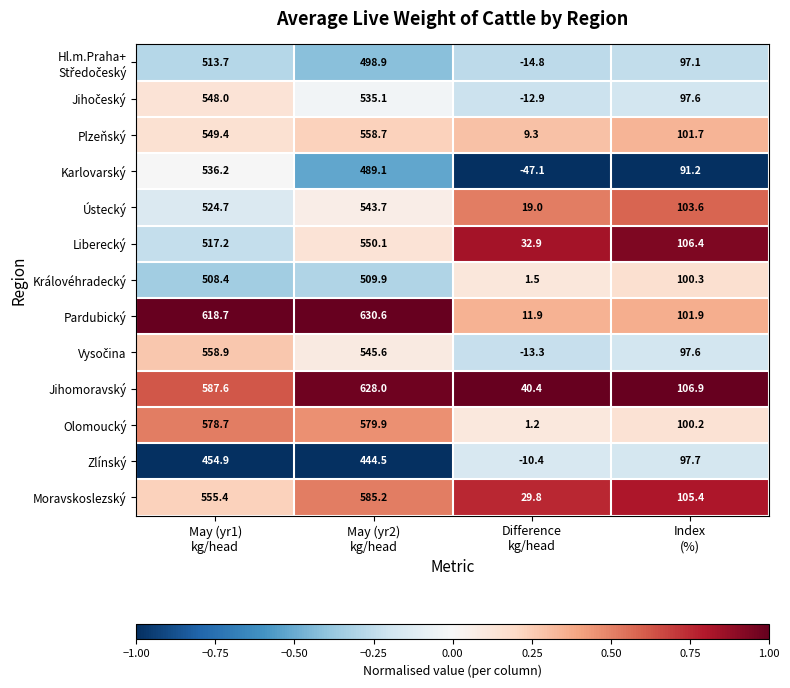

What is the maximum value shown in the chart?

630.6